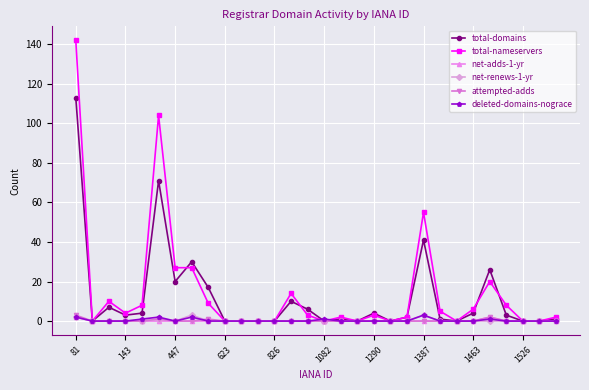

Which series has the widest spread of values?

total-nameservers